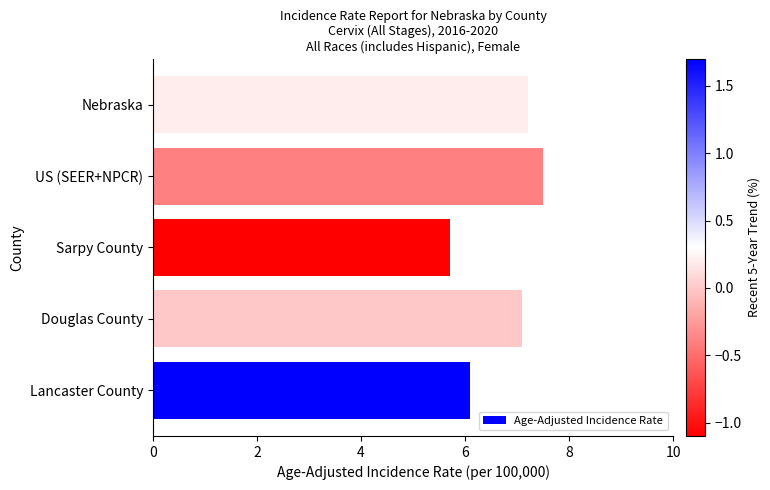

List the labels in order of value, largest first.

US (SEER+NPCR), Nebraska, Douglas County, Lancaster County, Sarpy County